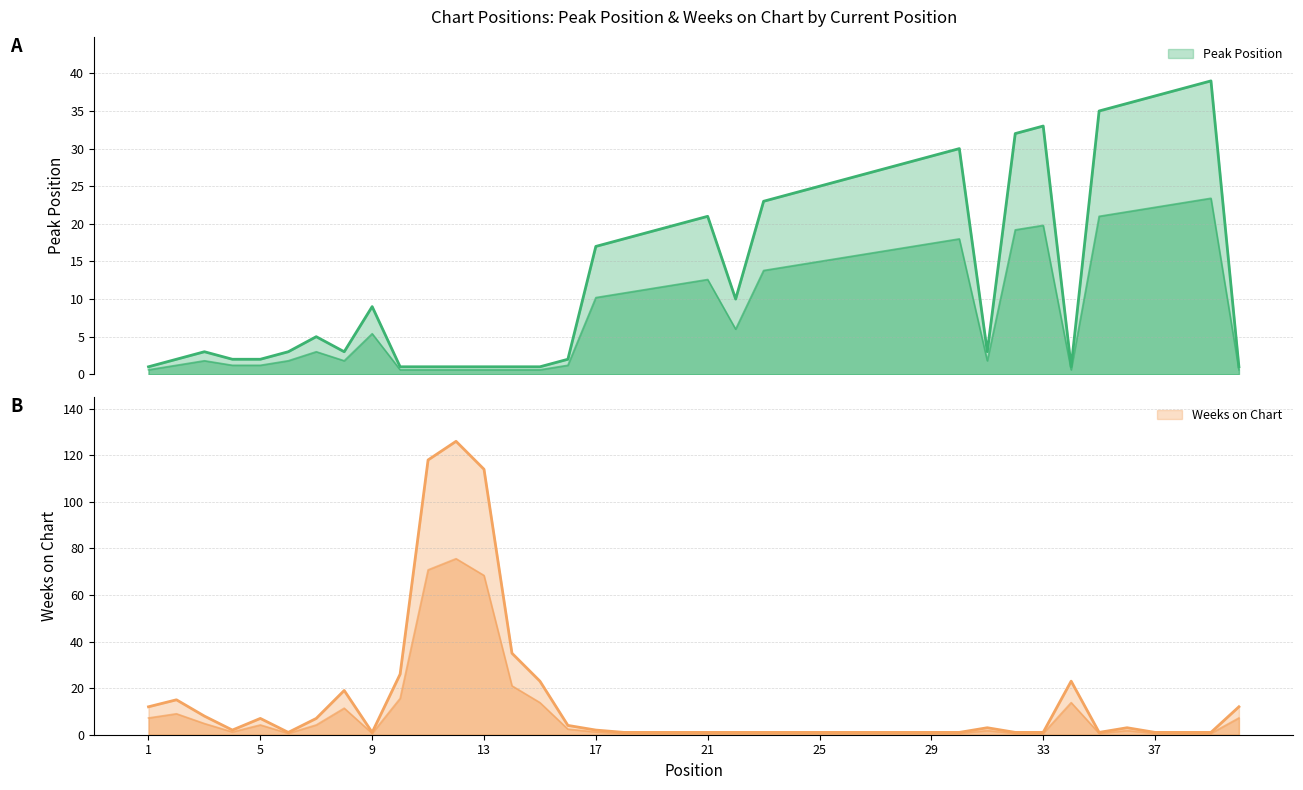

Which series ends up on top after the final intersection of Peak Position and Weeks on Chart?

Weeks on Chart